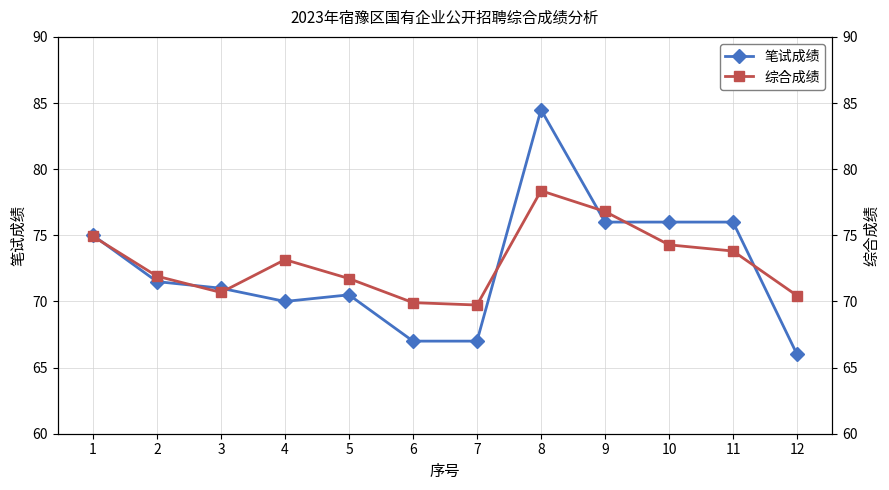

Which series has the largest total across all categories?

综合成绩